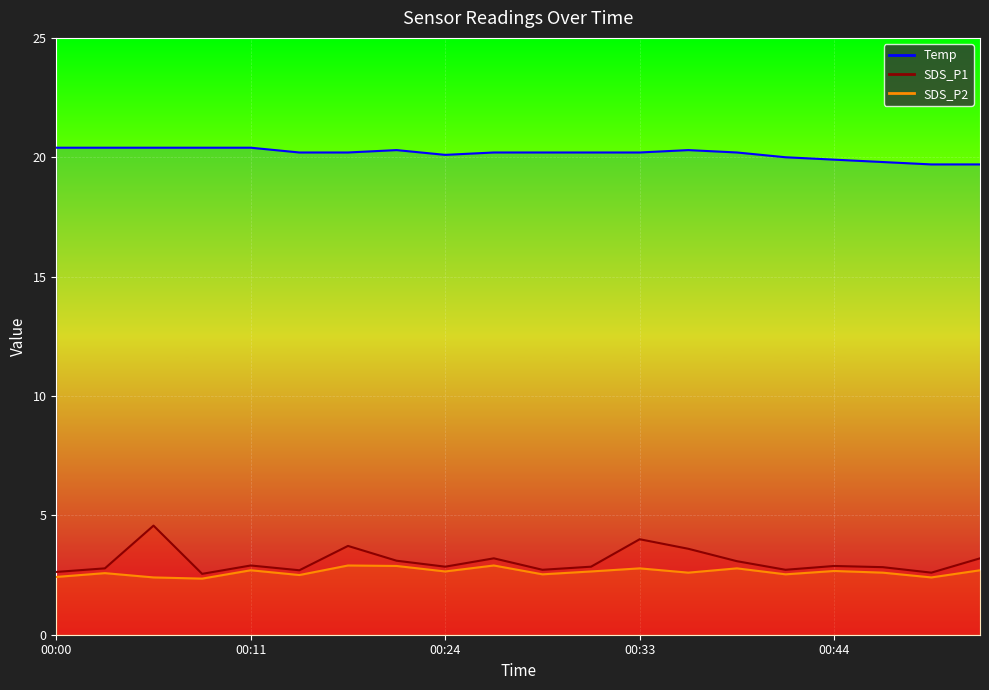

What is the maximum value shown in the chart?

20.4